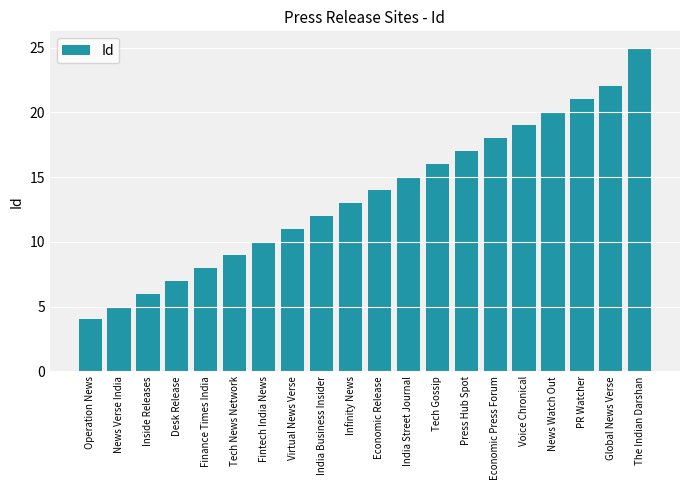

Rank the categories by value from highest to lowest.

The Indian Darshan, Global News Verse, PR Watcher, News Watch Out, Voice Chronical, Economic Press Forum, Press Hub Spot, Tech Gossip, India Street Journal, Economic Release, Infinity News, India Business Insider, Virtual News Verse, Fintech India News, Tech News Network, Finance Times India, Desk Release, Inside Releases, News Verse India, Operation News